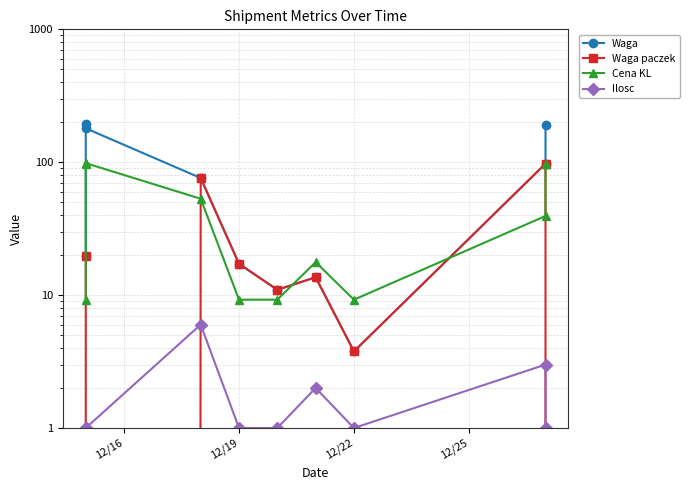

True or false: Ilosc has more than 1 points higher than both neighbors.

True